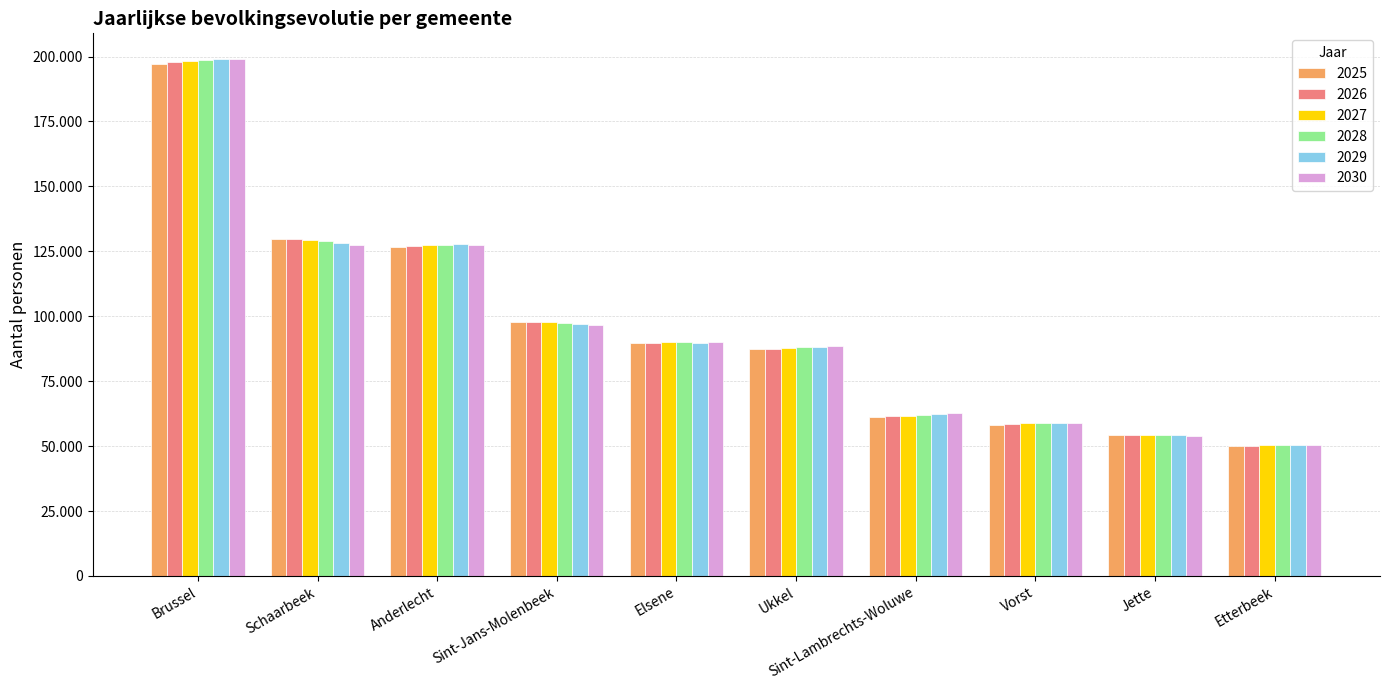

Does the chart contain any negative values?

No